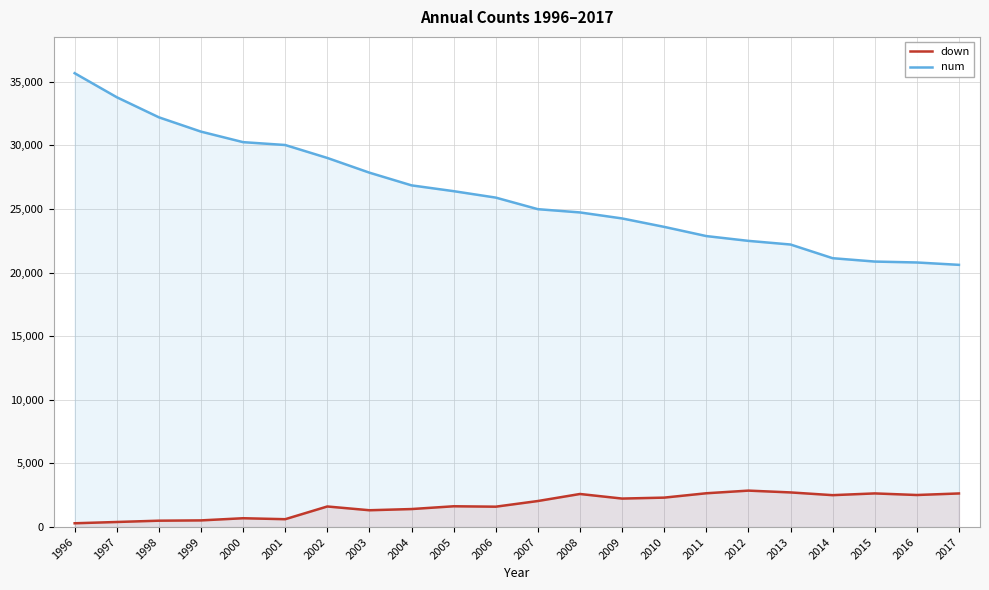

What is the sum of all down values?

38387